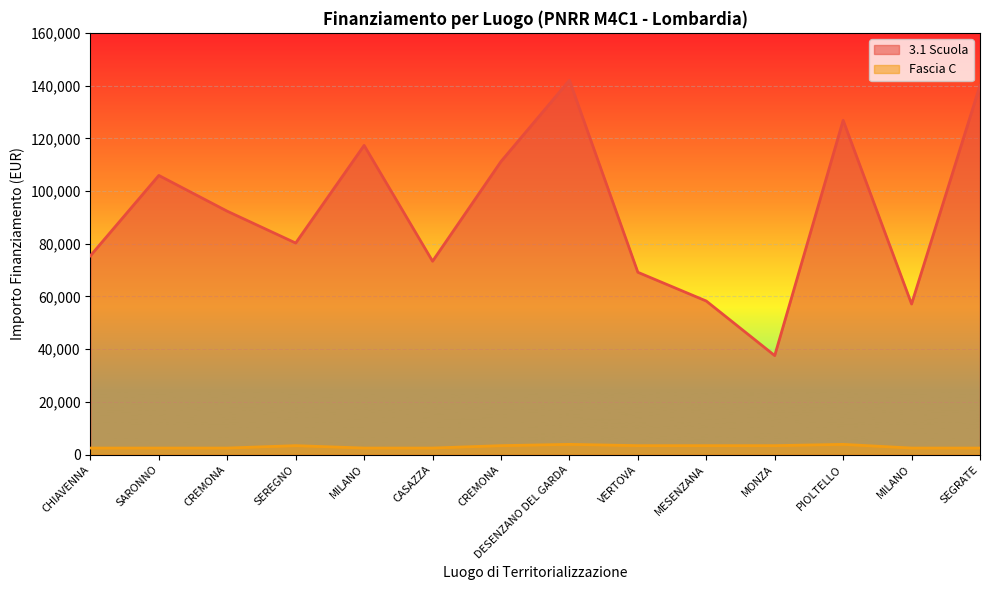

How many interior local peaks does the Fascia C series have?

3